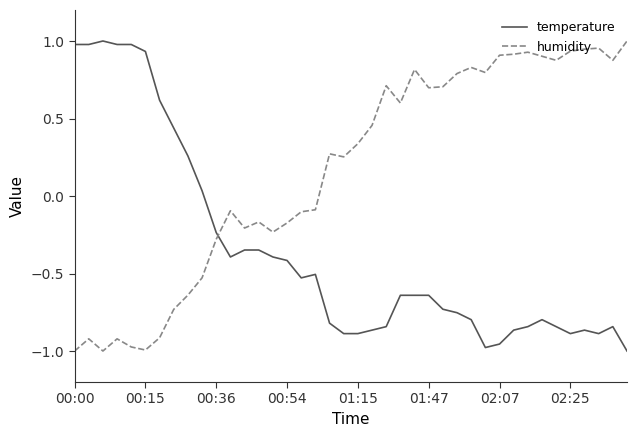

Rank the series by their average value, from lowest to highest.

temperature, humidity